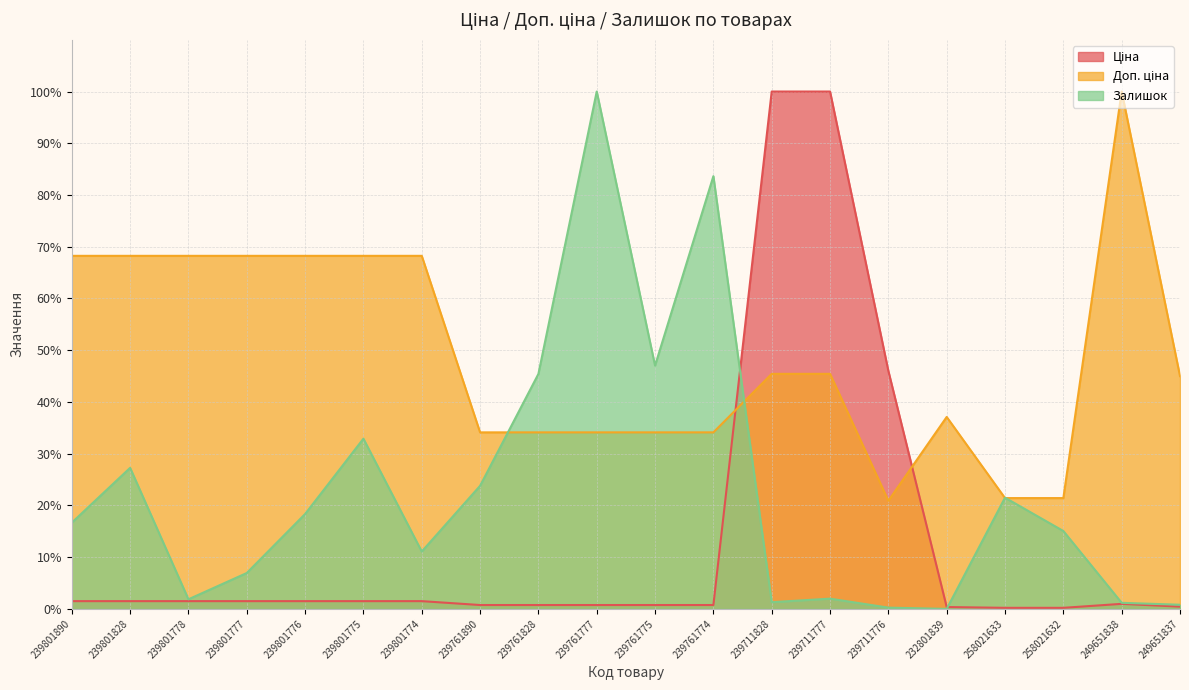

At which label is Залишок closest to 50?

239761775